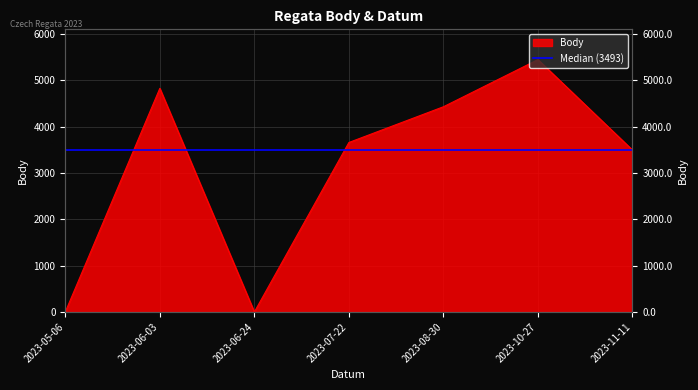

Rank the categories by value from highest to lowest.

2023-10-27, 2023-06-03, 2023-08-30, 2023-07-22, 2023-11-11, 2023-05-06, 2023-06-24